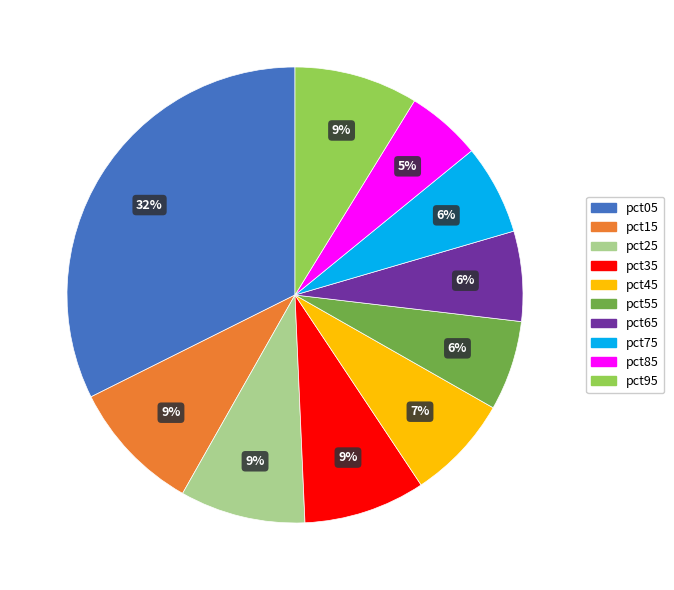

To the nearest percent, what is the difference between the pct65 and pct25 slice percentages?

3%